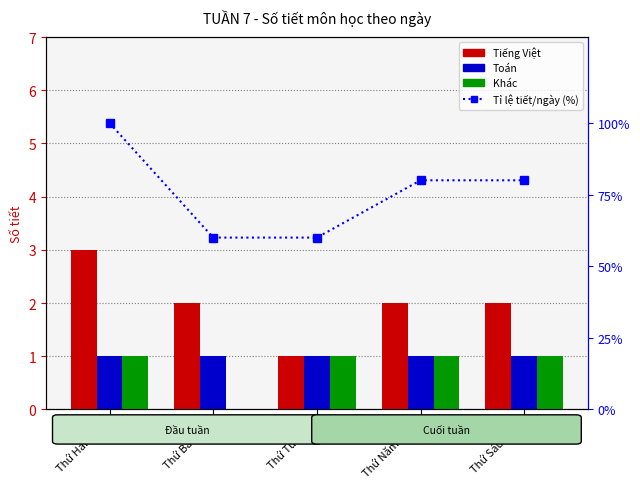

What are all the series names shown in the legend?

Tiếng Việt, Toán, Khác, Tỉ lệ tiết/ngày (%)